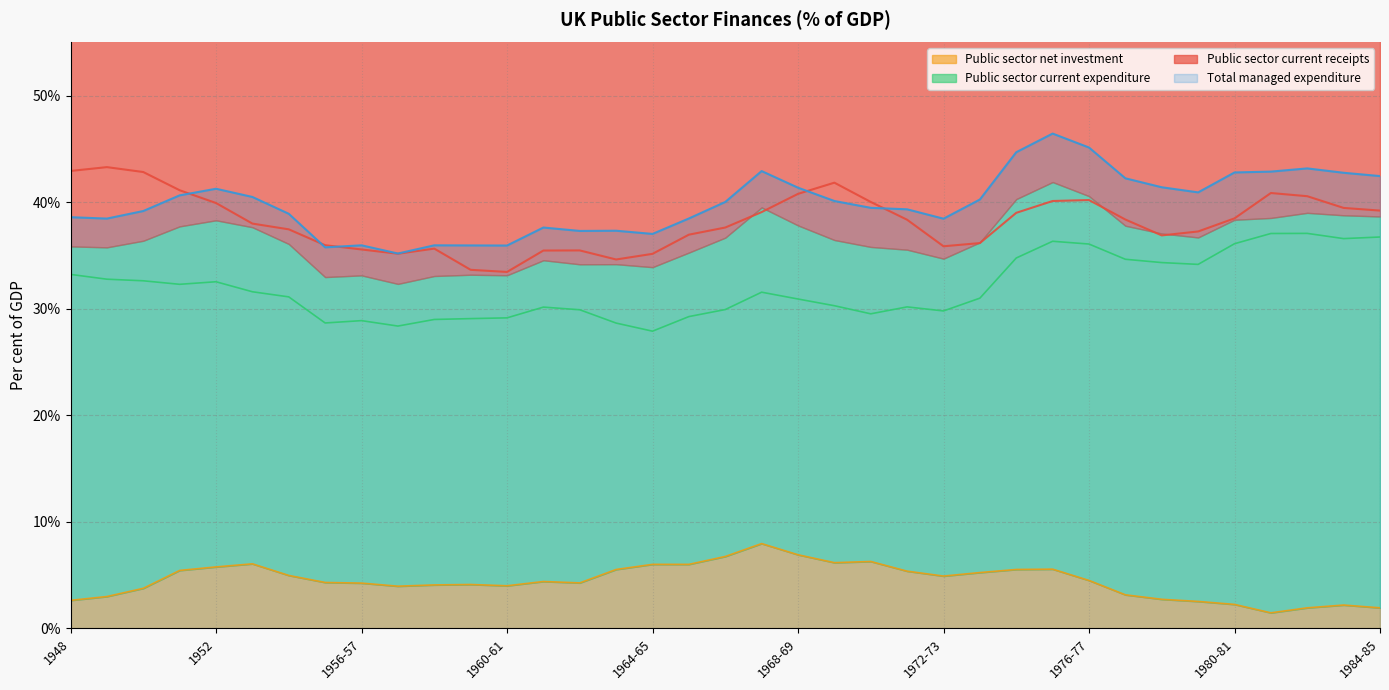

What is the label of the 34th point from the left?

1981-82